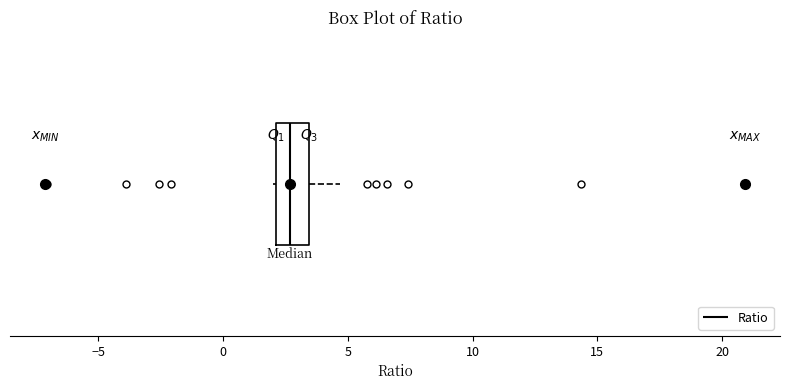

Where is the left edge of the box on the x-axis? The values are not printed on the chart, so give them approximately, as read against the axis.

2.0